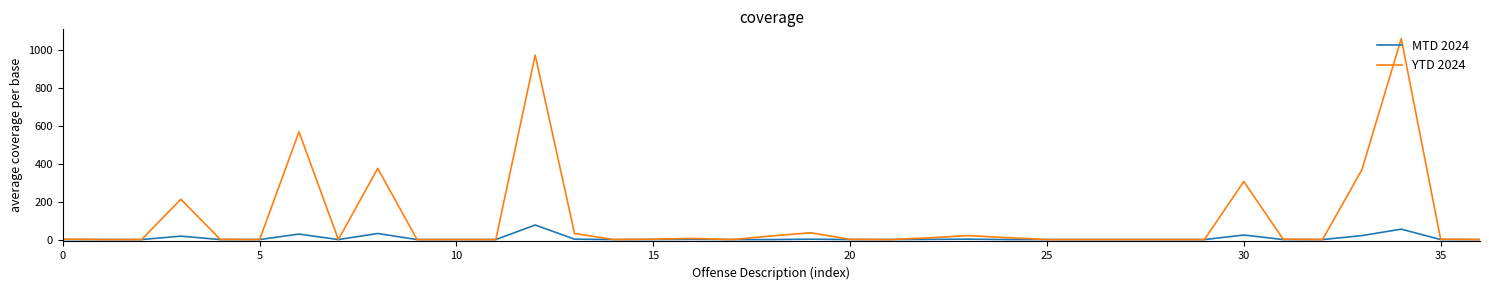

Rank the series by their maximum value, from lowest to highest.

MTD 2024, YTD 2024